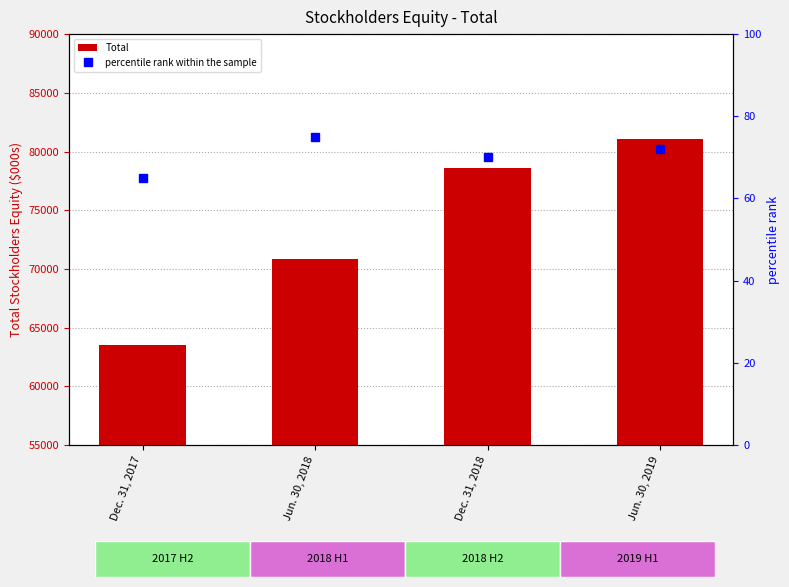

Between Dec. 31, 2017 and Jun. 30, 2019, which series saw the biggest shift?

Total